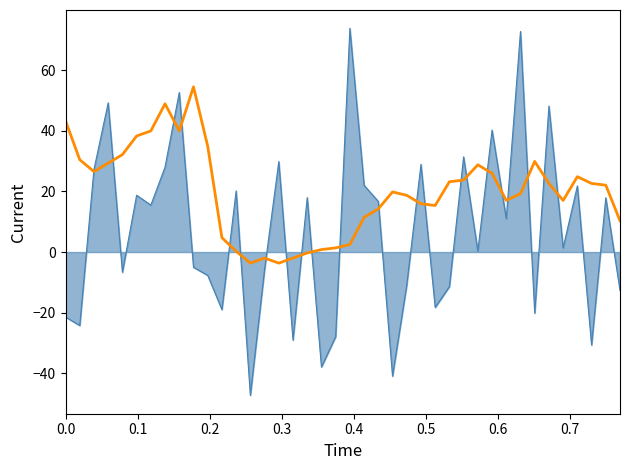

What is the maximum value shown in the chart?

73.9